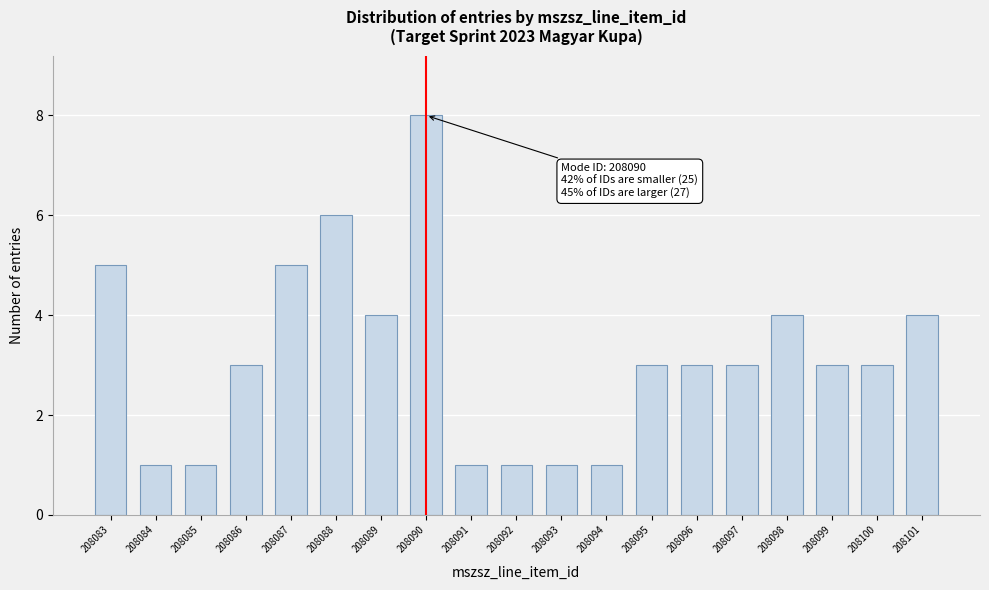

Reading left to right, what are all the values shown in this chart?

208083=5	208084=1	208085=1	208086=3	208087=5	208088=6	208089=4	208090=8	208091=1	208092=1	208093=1	208094=1	208095=3	208096=3	208097=3	208098=4	208099=3	208100=3	208101=4